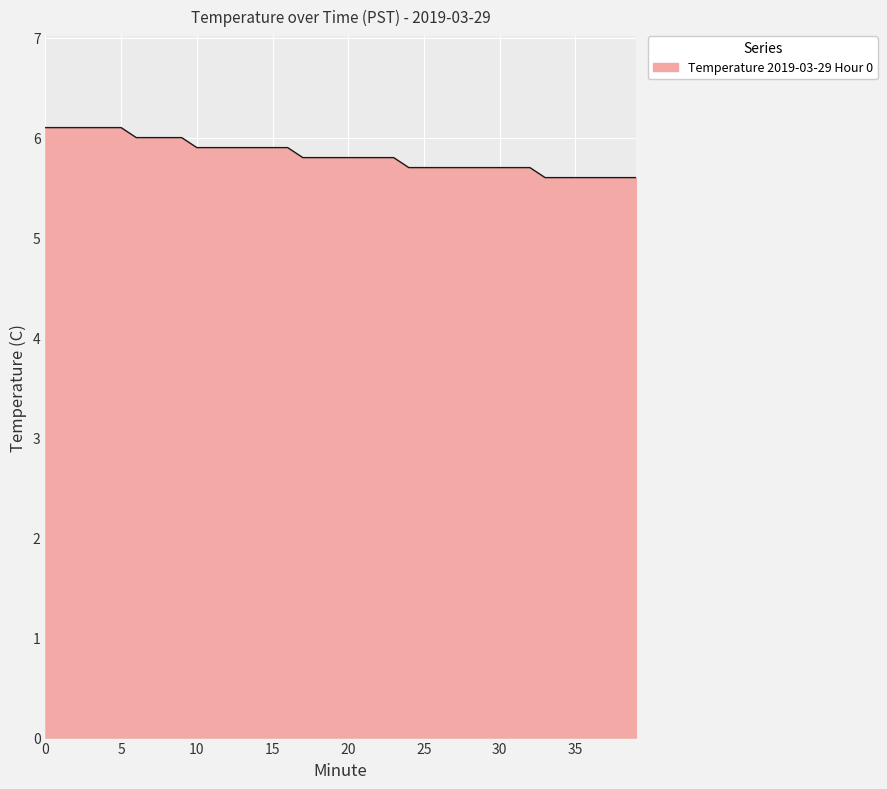

What is the maximum value shown in the chart?

6.1